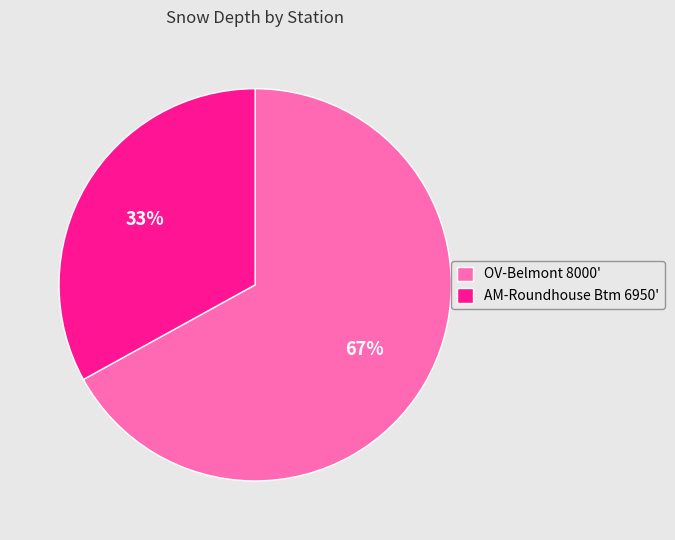

Approximately how many times larger is the value at AM-Roundhouse Btm 6950' compared to OV-Belmont 8000'?

0.5